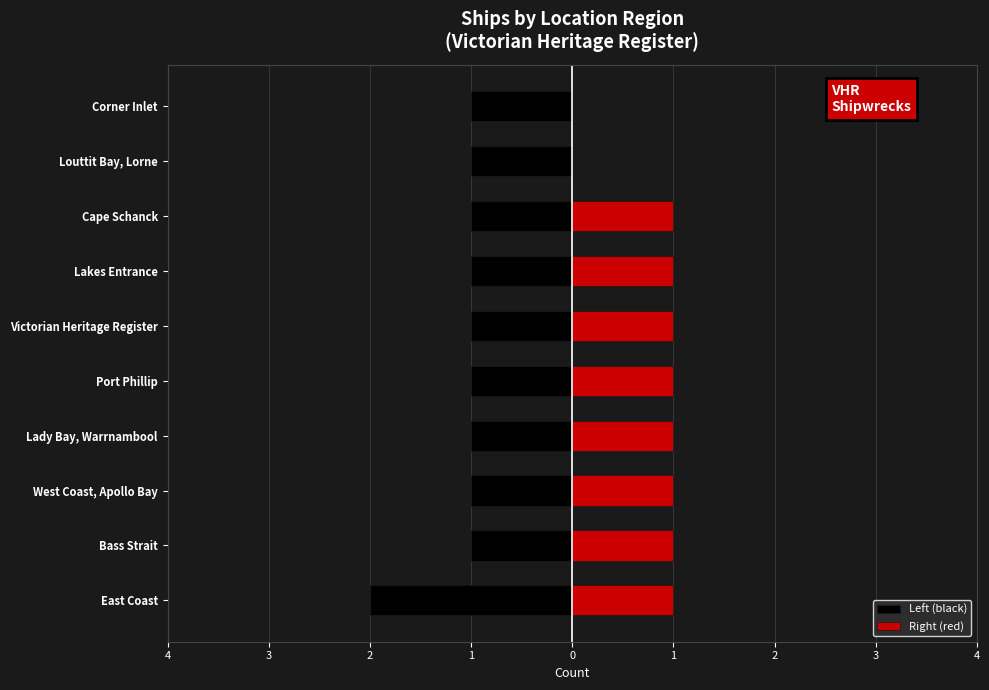

What are all the series names shown in the legend?

Left (black), Right (red)